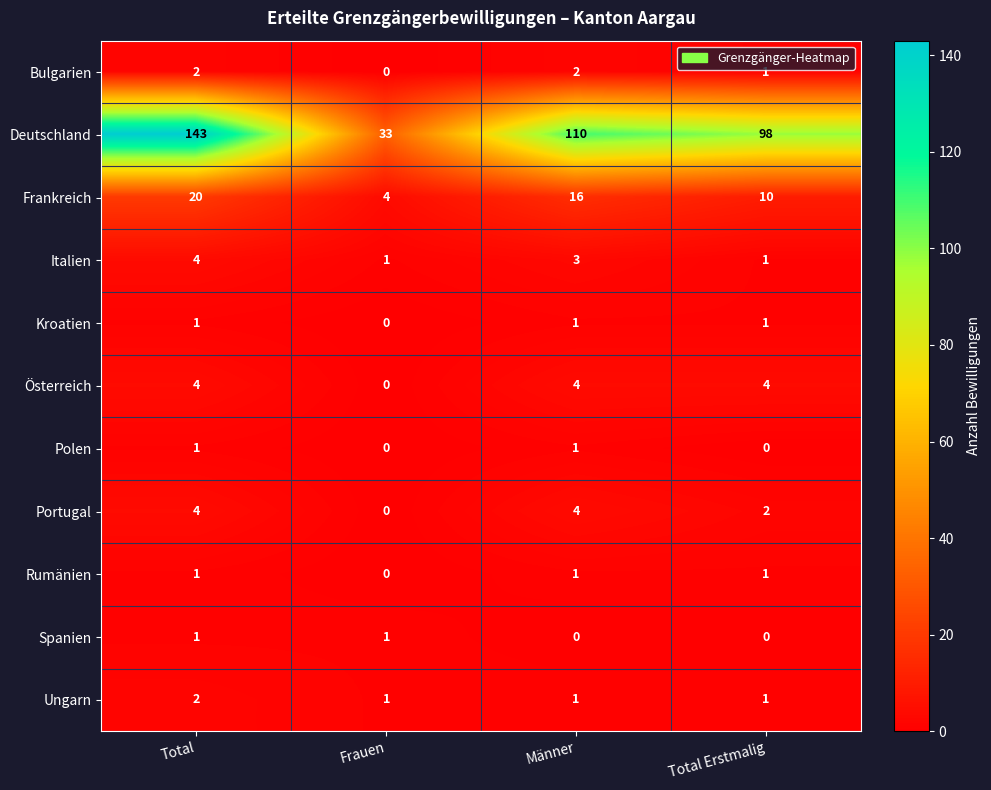

Count the number of data series in this chart.

11